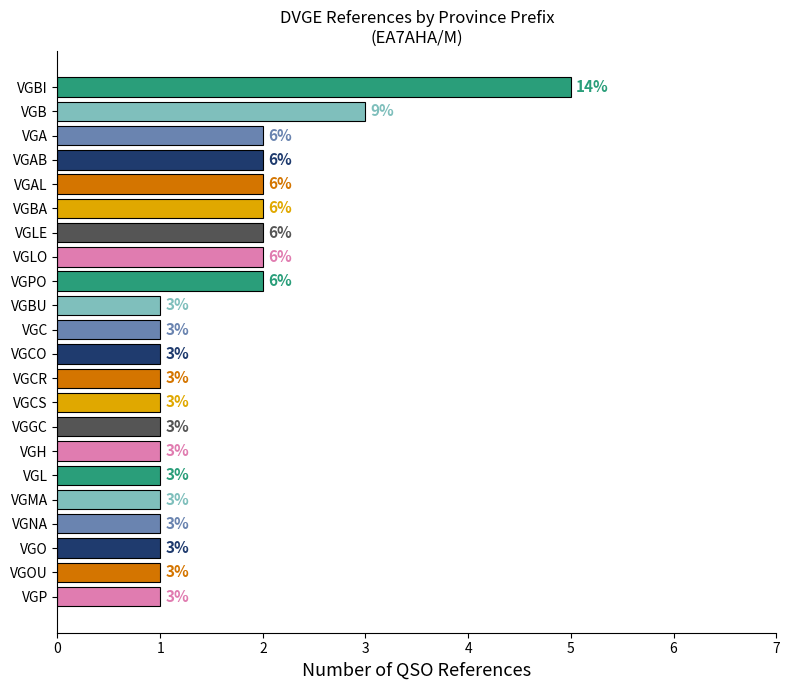

Which has a higher value, VGGC or VGB?

VGB